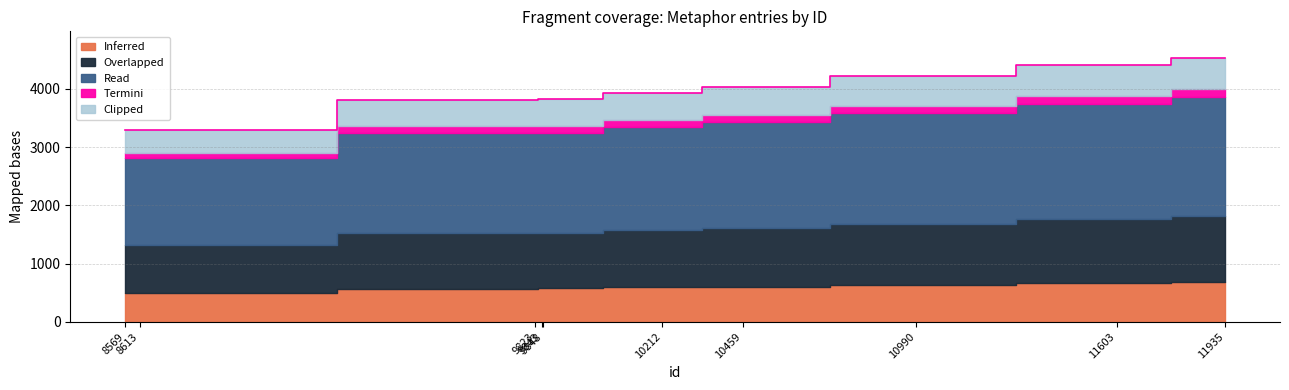

List the labels in order of value, smallest first.

8569, 8613, 9823, 9843, 9848, 10212, 10459, 10990, 11603, 11935